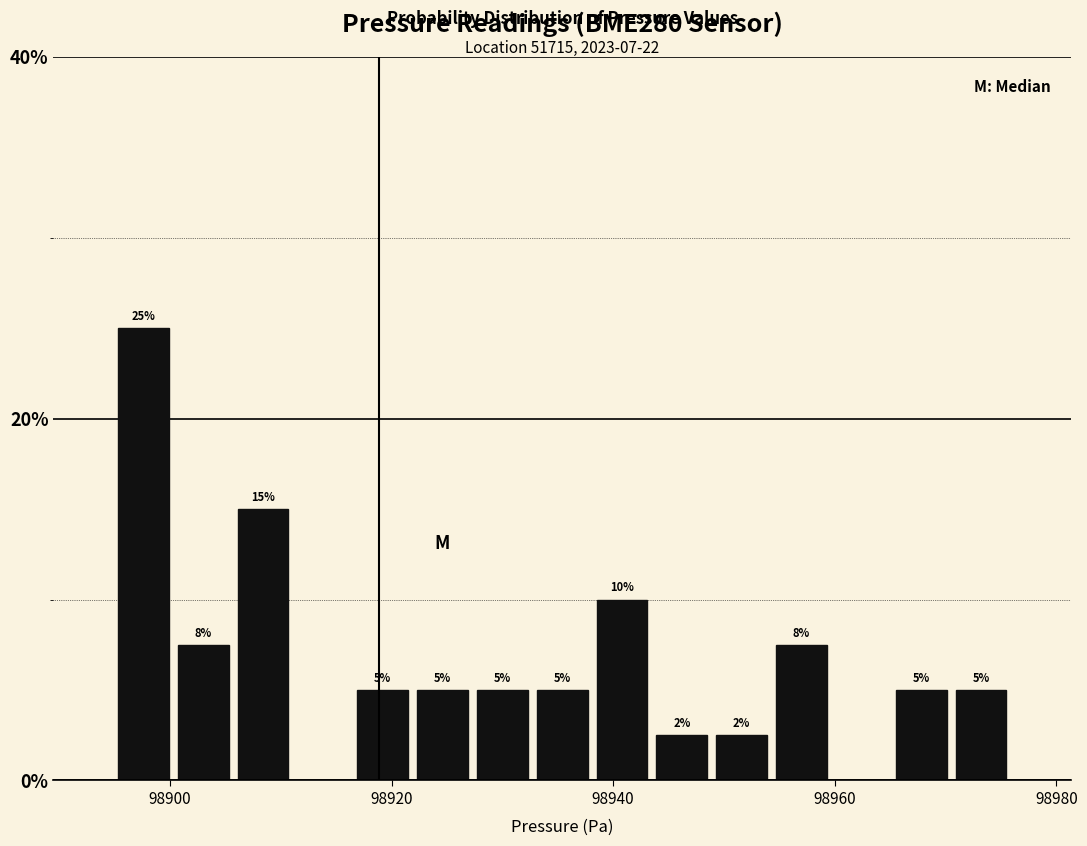

Around what value on the x-axis is the tallest bar? Give the approximate position of its centre, as read against the axis.

98898